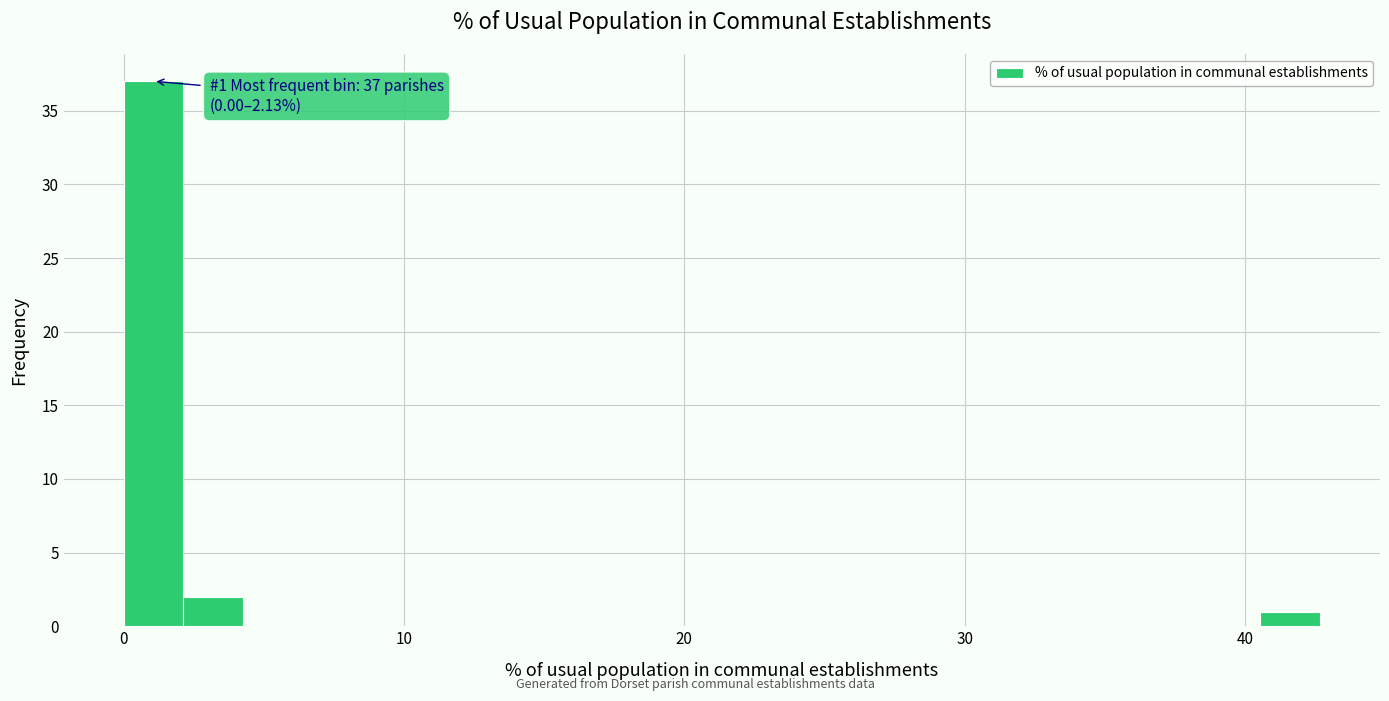

Around what value on the x-axis is the tallest bar? Give the approximate position of its centre, as read against the axis.

1